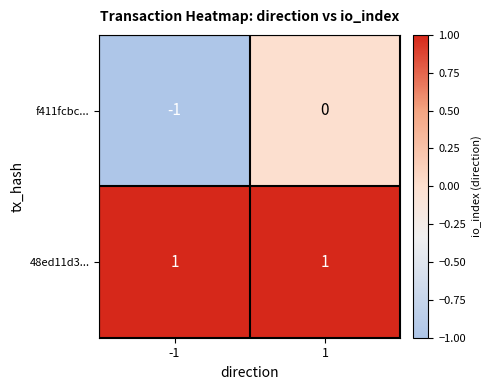

Reading left to right, transcribe all the data shown in this chart.

f411fcbc...: -1	0
48ed11d3...: 1	1